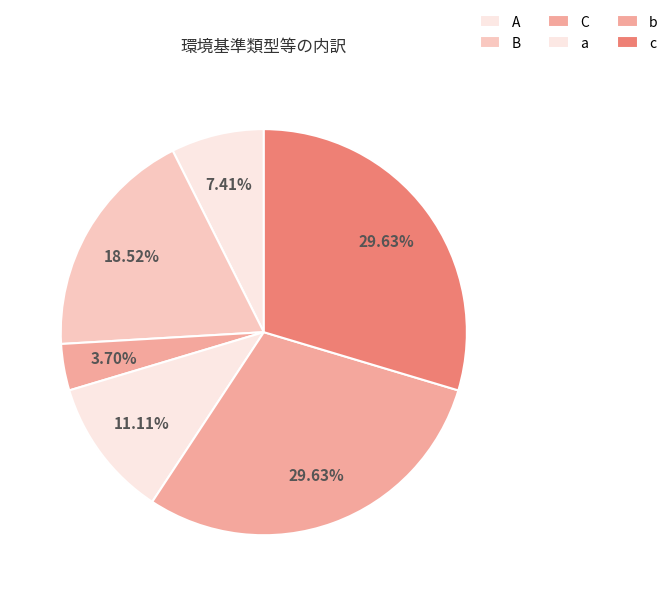

Does A represent more than half of the total?

No